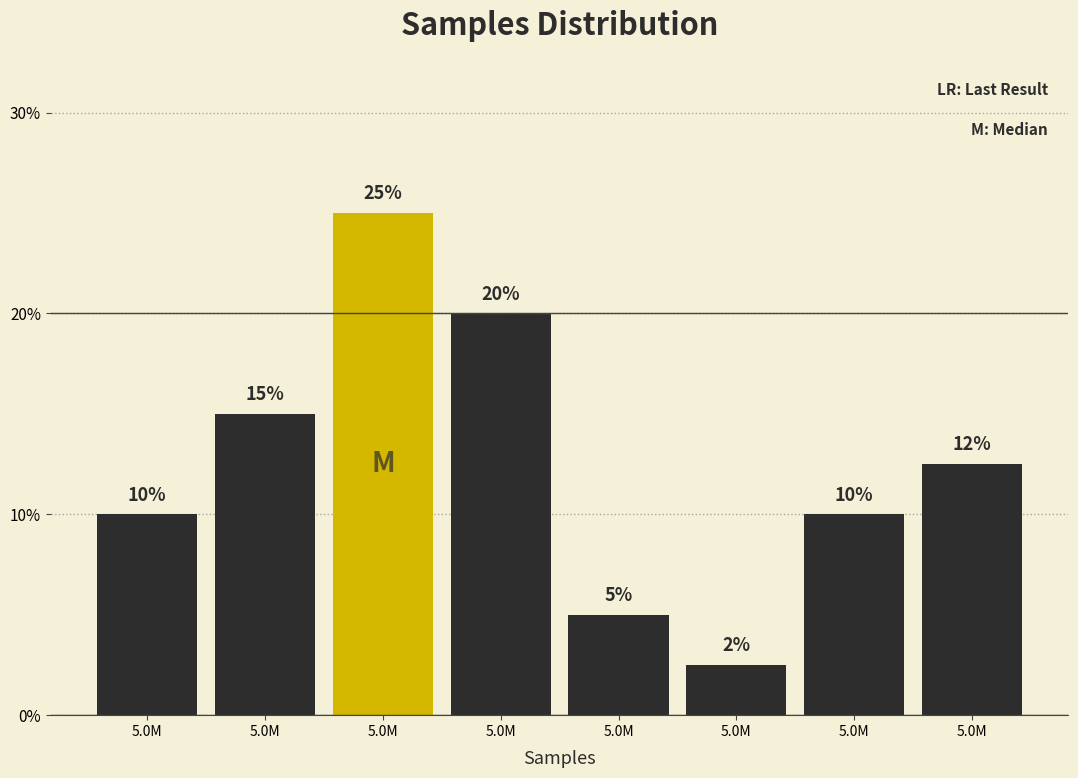

Are the bars horizontal?

No